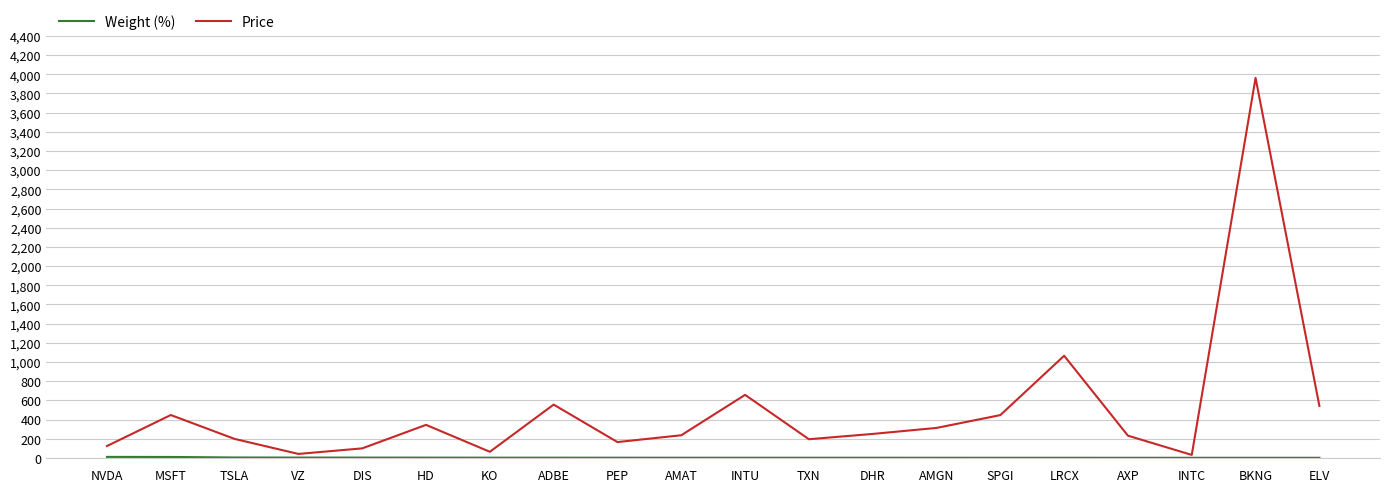

What is the difference between the second highest and second lowest values in the Price series?

1023.6